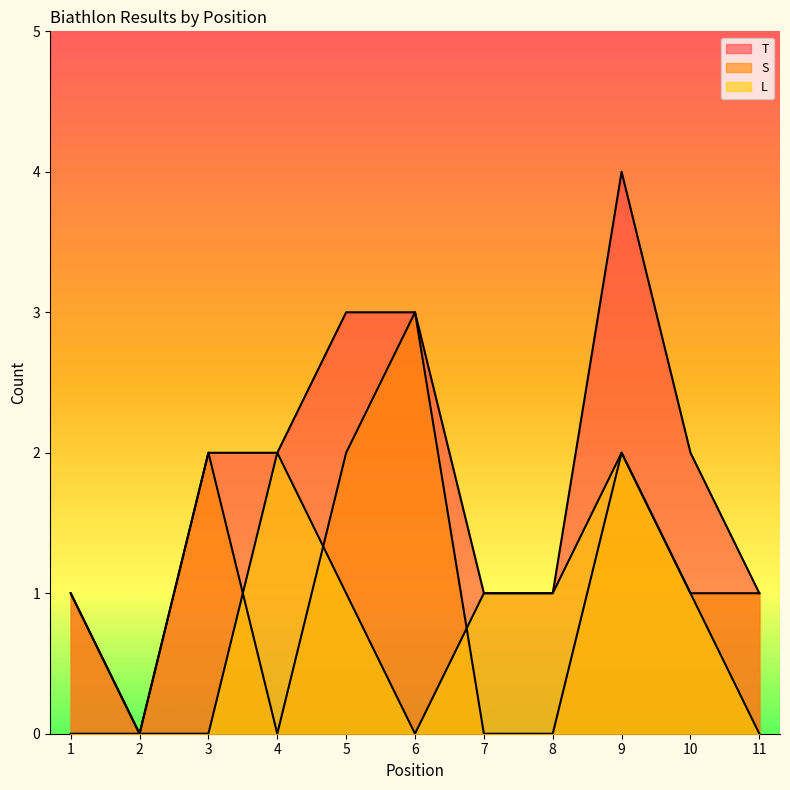

At 11, list the series in order from smallest to largest.

L, T, S